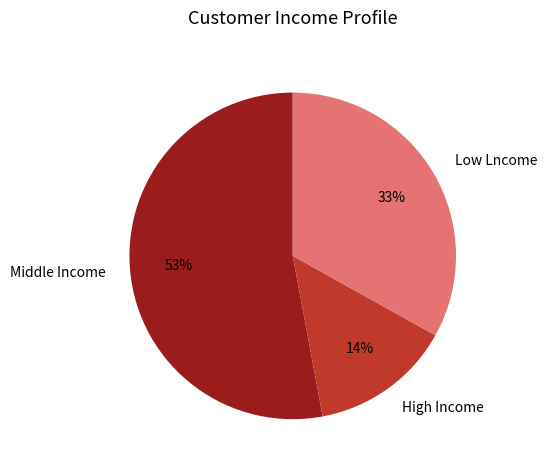

Approximately how many times larger is the value at High Income compared to Low Lncome?

0.4